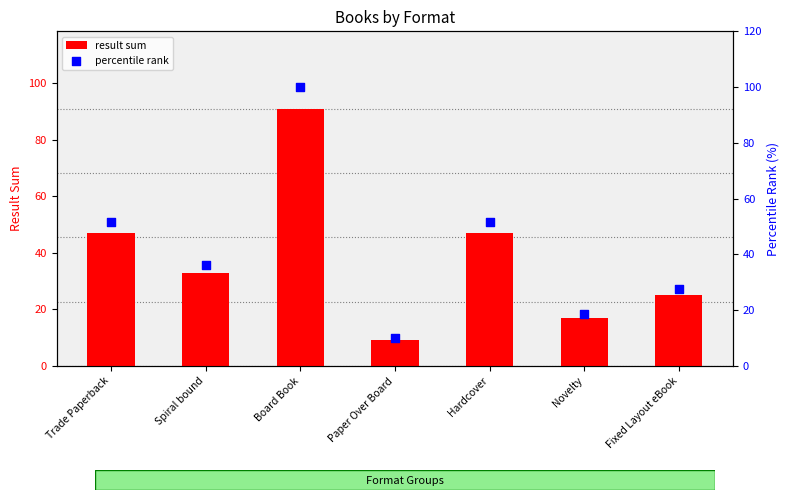

Which series has the largest total across all categories?

percentile rank